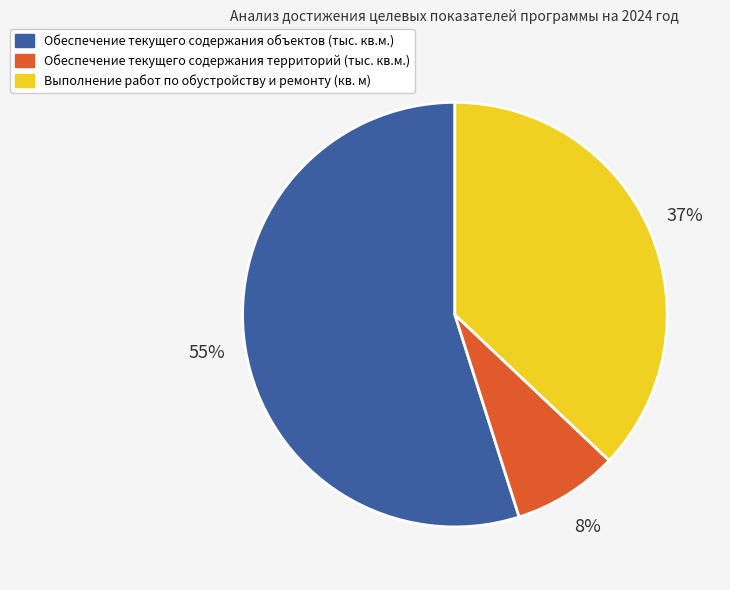

Which category has the biggest portion of the pie?

Обеспечение текущего содержания объектов (тыс. кв.м.)